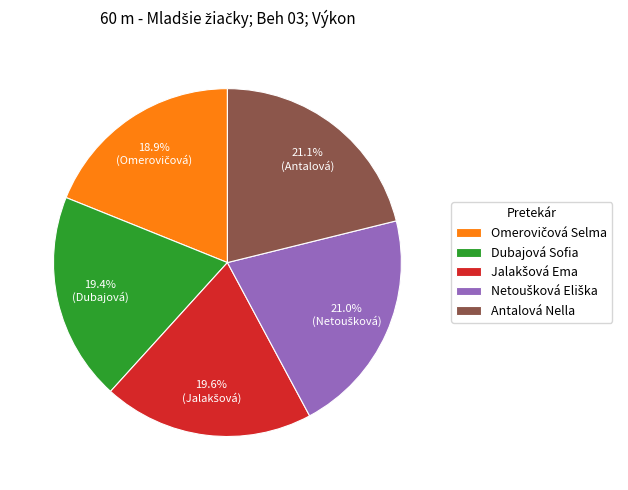

Do Antalová Nella and Dubajová Sofia together represent more than half of the pie?

No